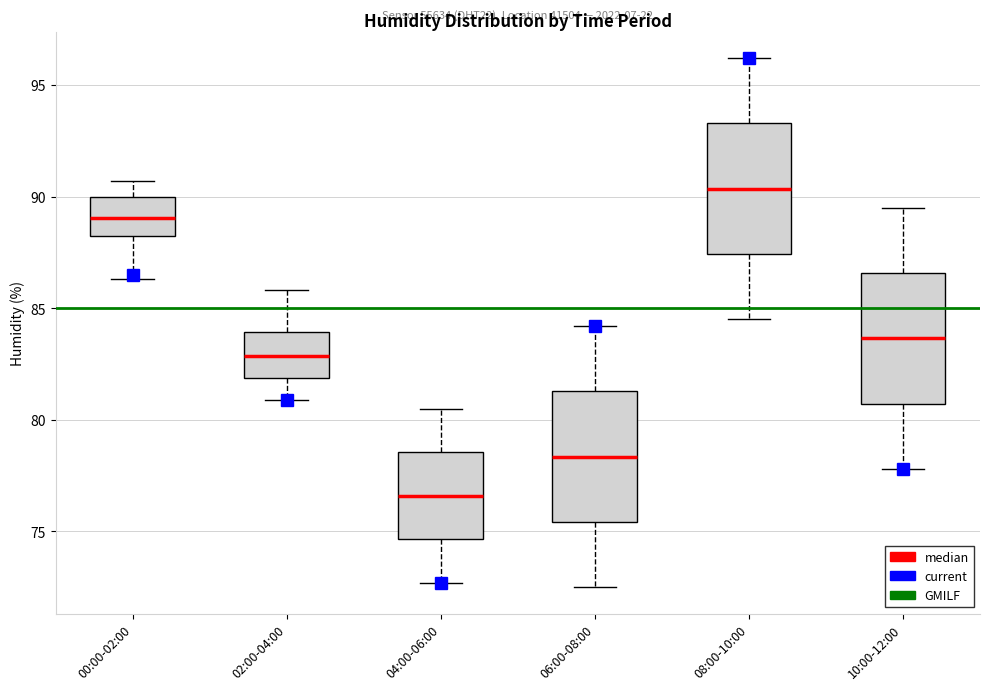

Which box's median line is the lowest?

04:00-06:00